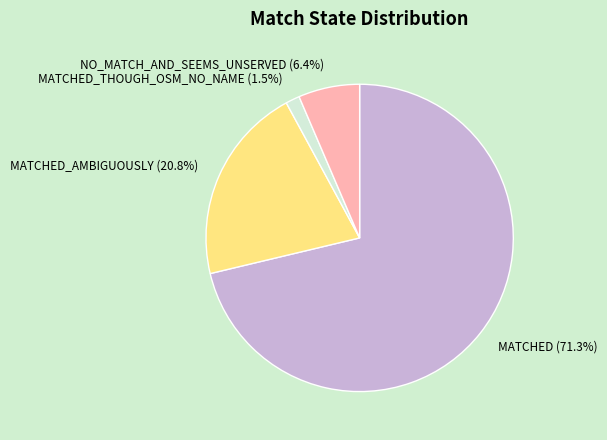

Which slice represents more than half of the pie?

MATCHED (71.3%)